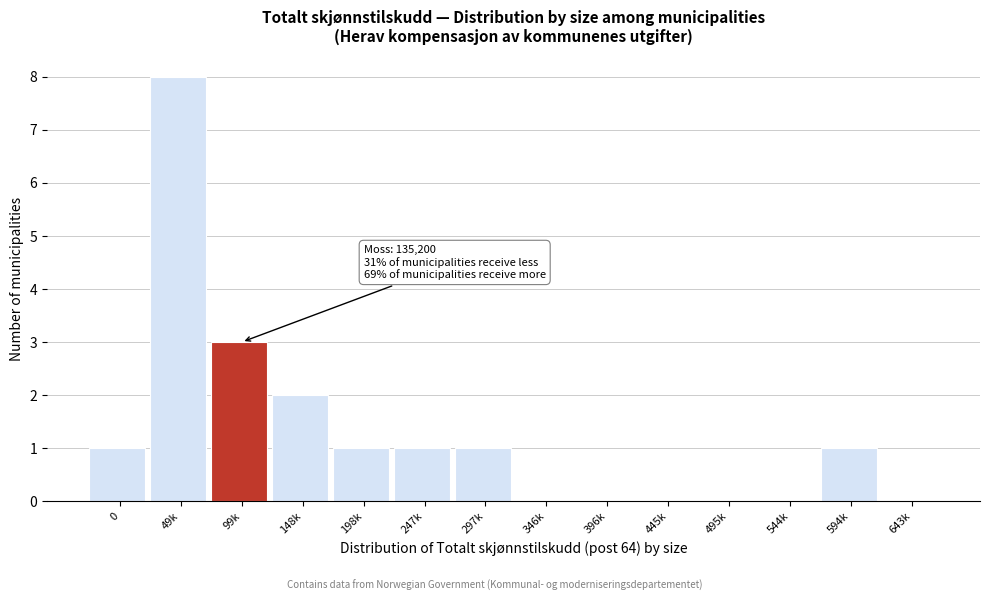

Reading right to left, what are all the values shown in this chart?

643k=0	594k=1	544k=0	495k=0	445k=0	396k=0	346k=0	297k=1	247k=1	198k=1	148k=2	99k=3	49k=8	0=1